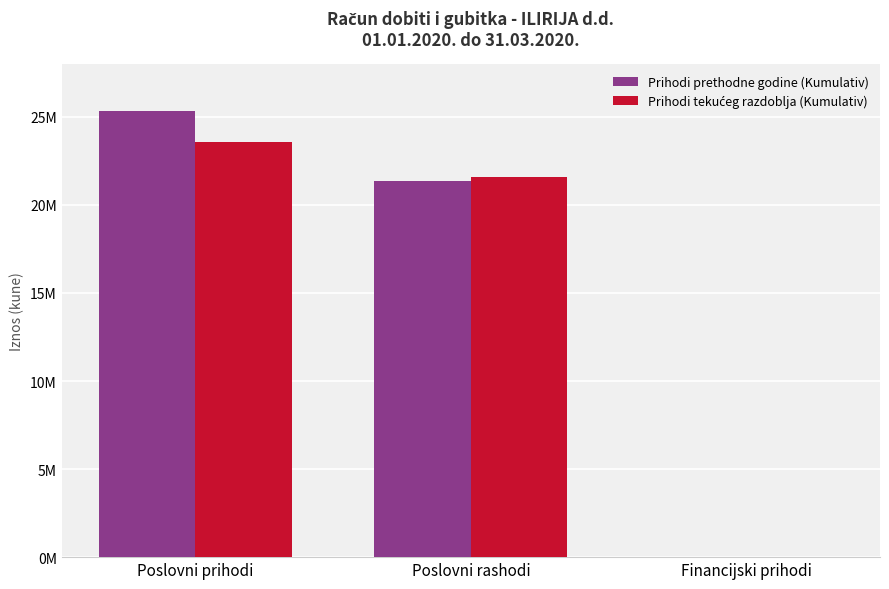

What is the difference between the maximum and minimum values in the Prihodi tekućeg razdoblja (Kumulativ) series?

23589355